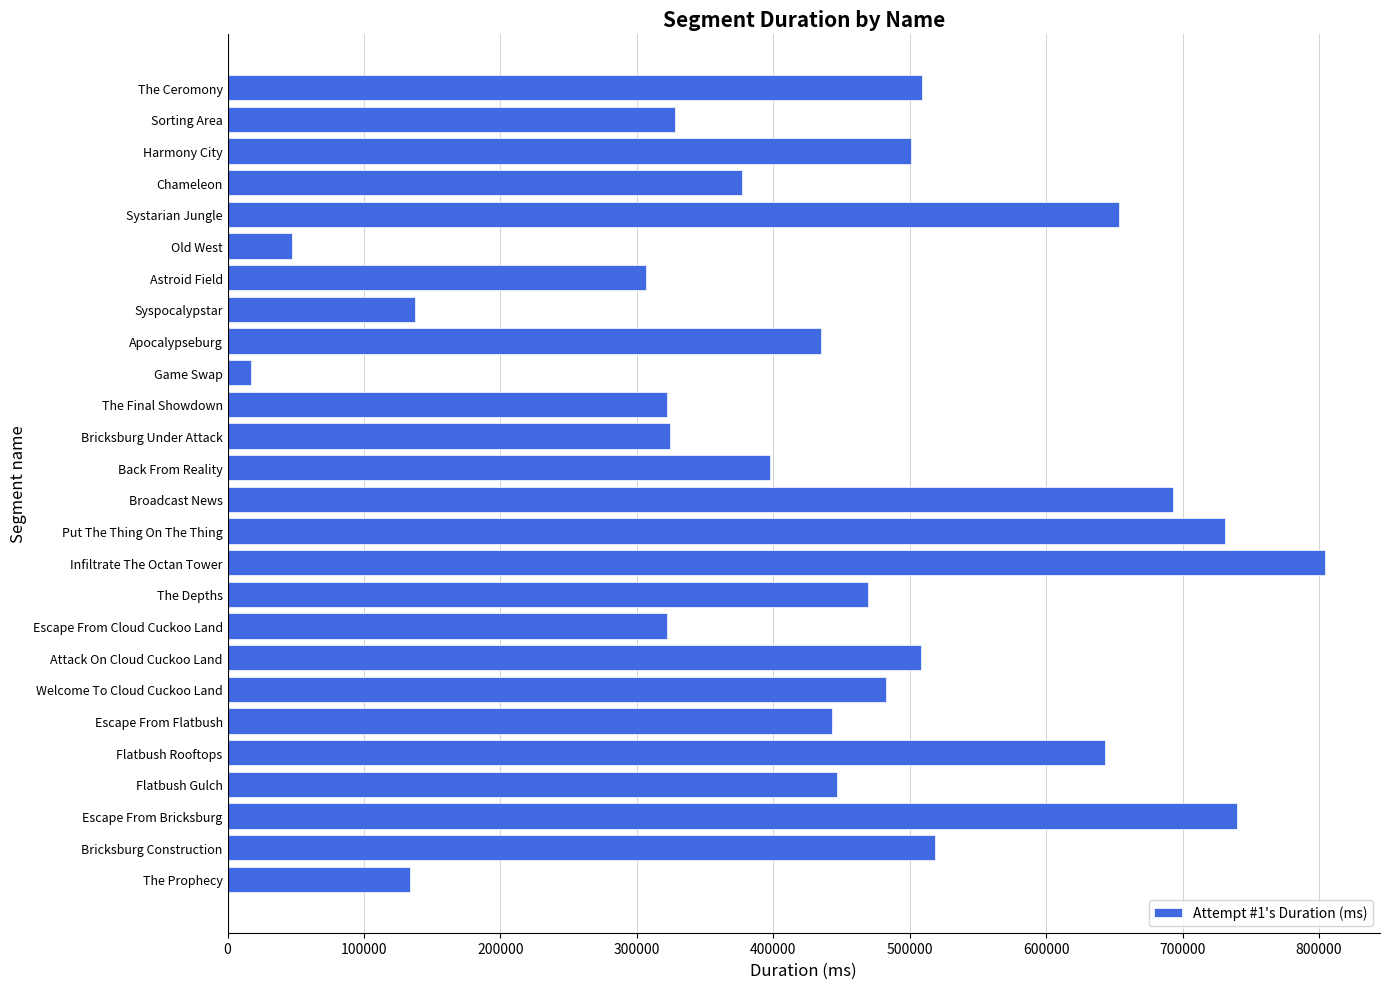

What is the difference between the maximum and minimum values?

786997